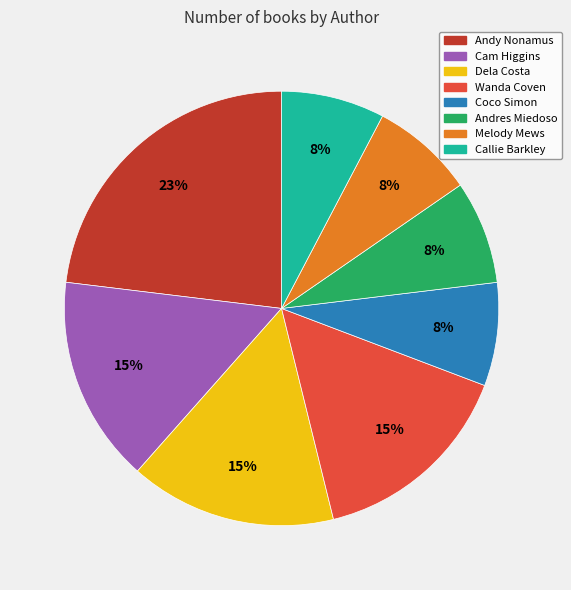

Does any single category account for the majority?

No